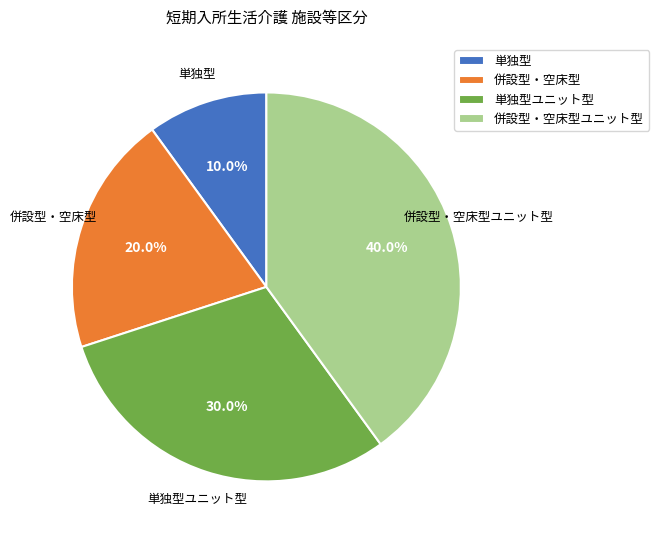

How many slices are in this pie chart?

4